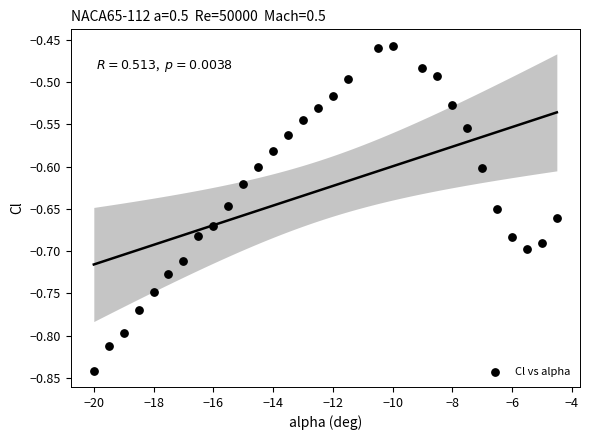

What is the range of X values (max minus min)?

15.5